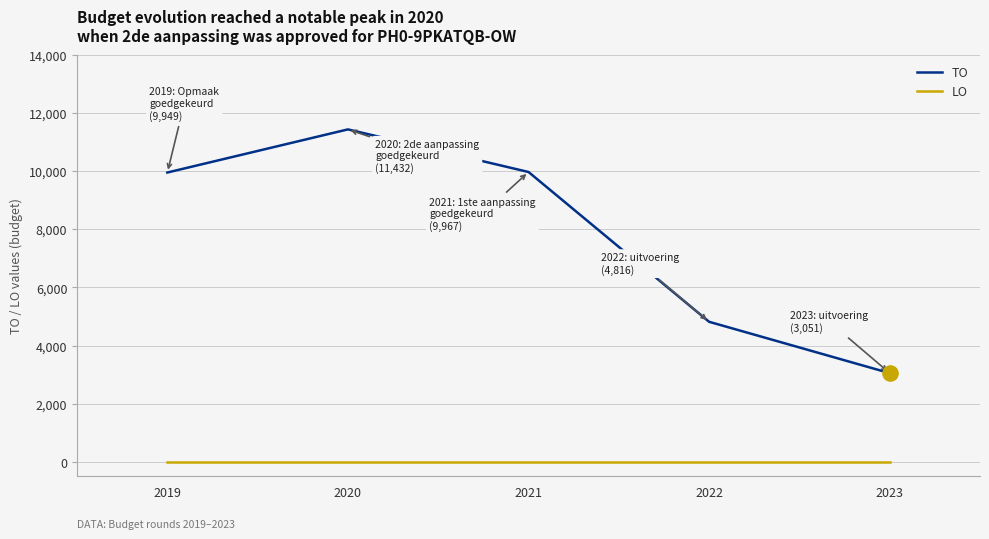

Is the value of TO at 2019 greater than the value of LO at 2022?

Yes